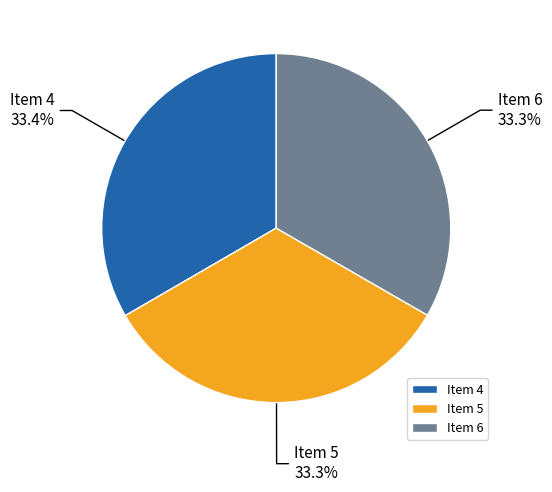

How many slices are in this pie chart?

3